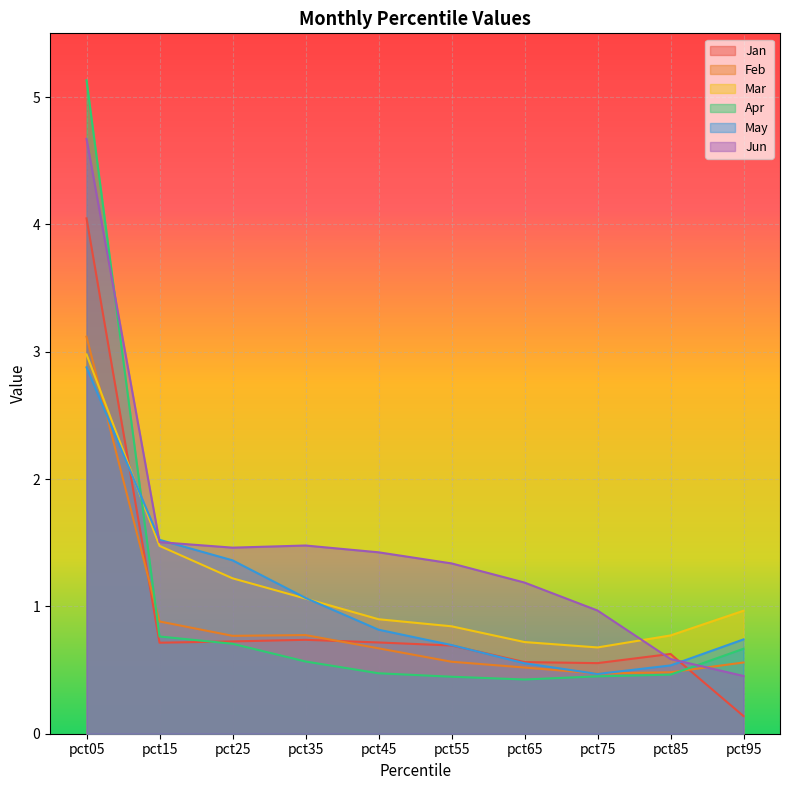

What is the value of the Mar point at the 5th from the left?

0.9